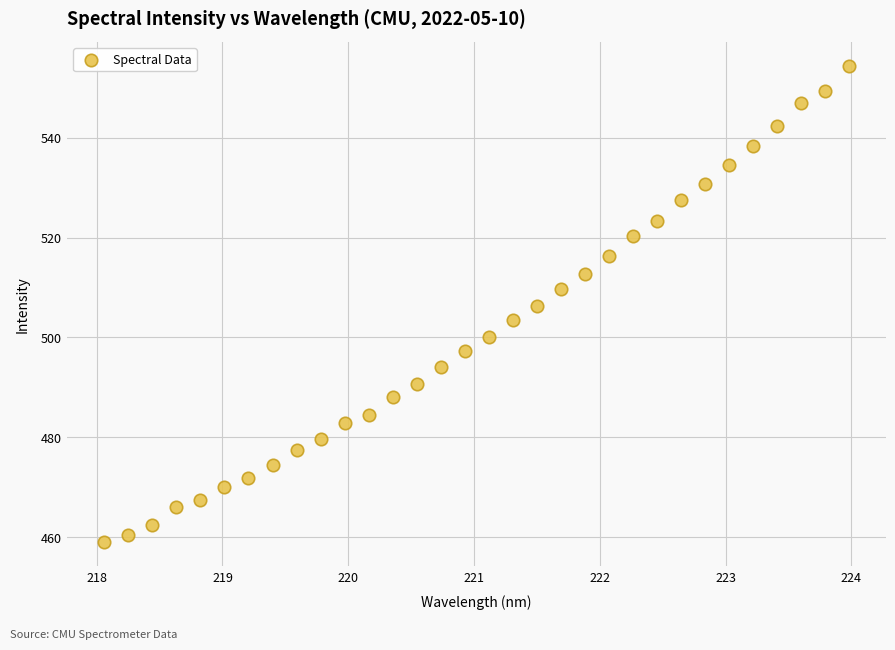

What is the range of Y values (max minus min)?

95.4